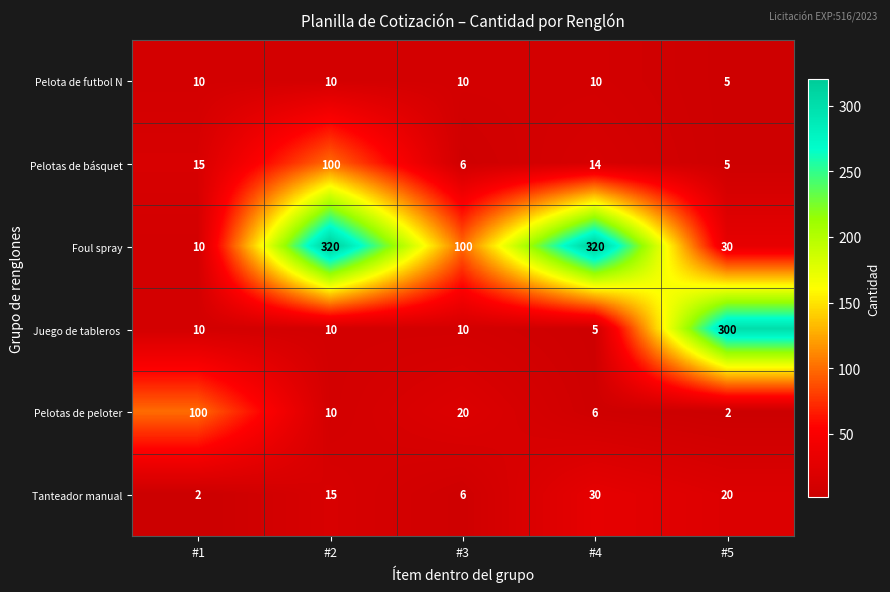

Where is Tanteador manual nearest to the value 16?

#2